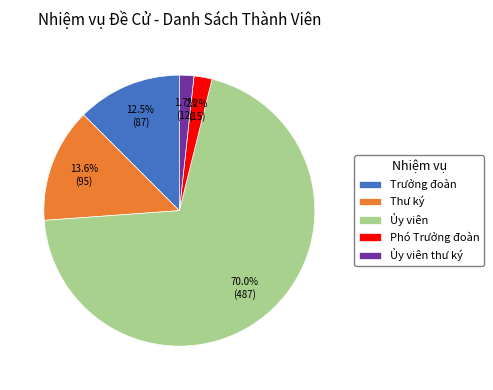

The Trưởng đoàn slice represents 22% of the pie. True or false?

False